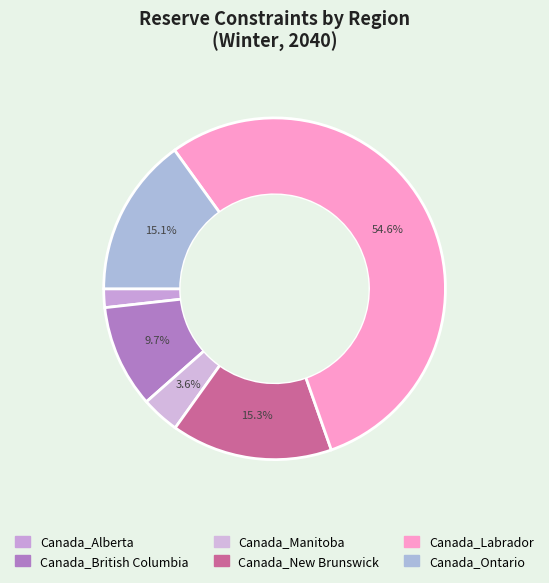

How many slices are in this pie chart?

6